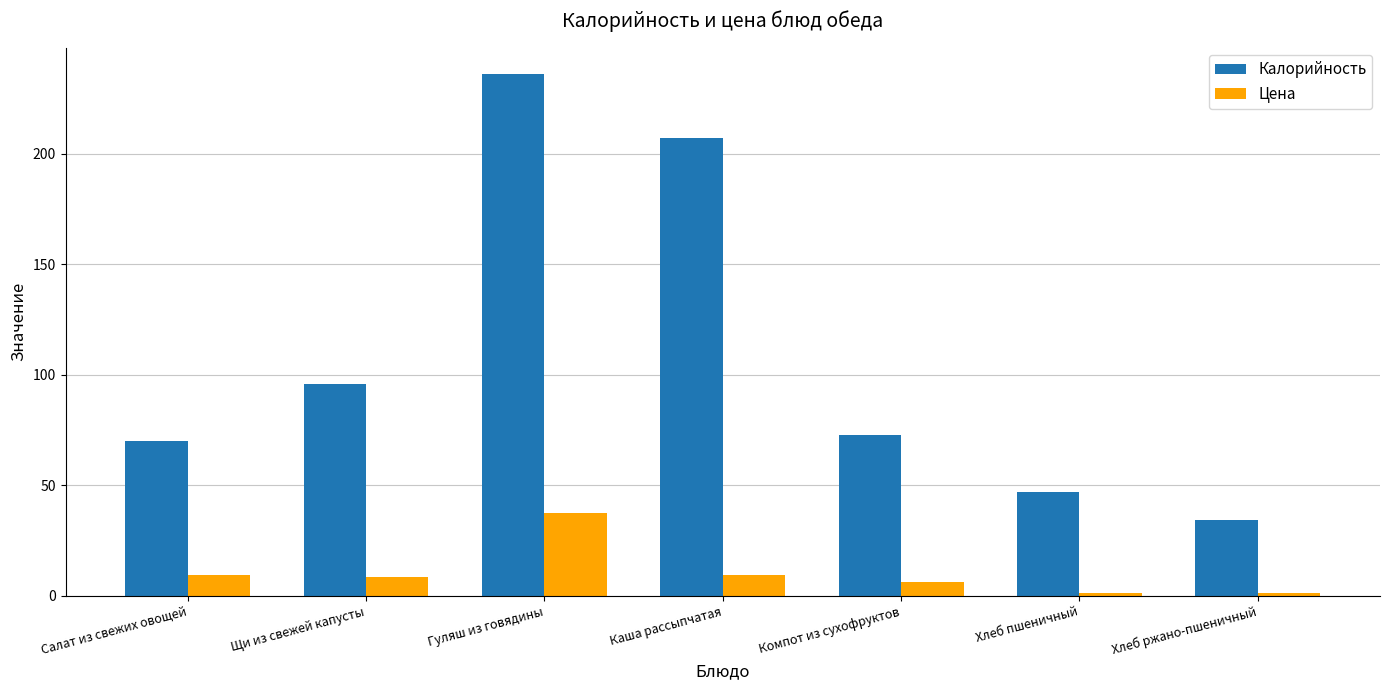

What is the smallest value displayed?

1.2